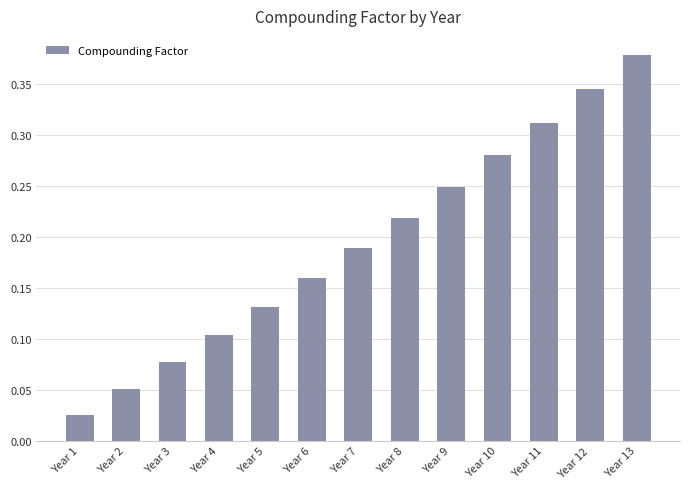

At which label is the value closest to 0?

Year 1